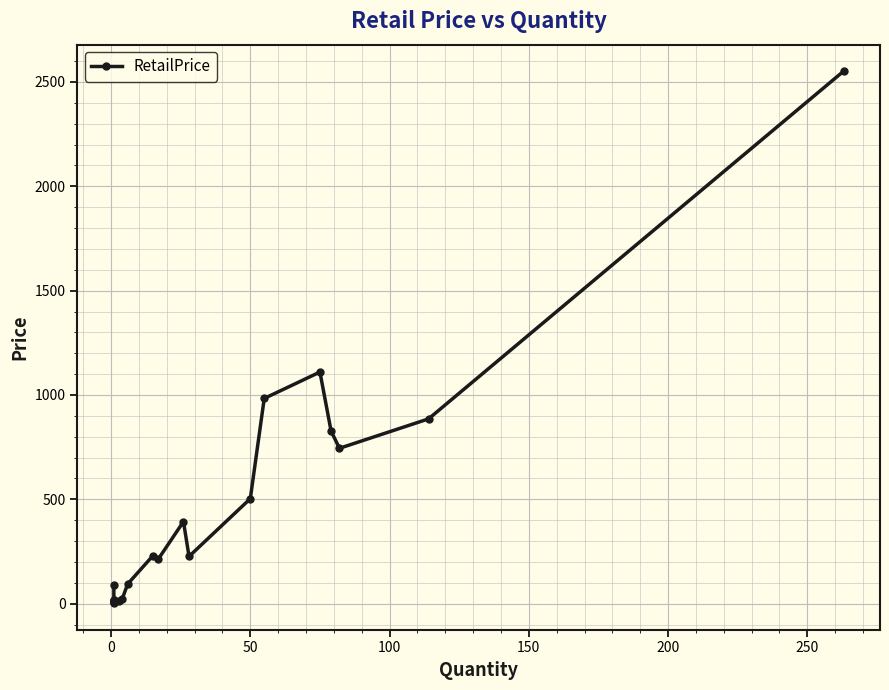

Count the number of values greater than 214.

11